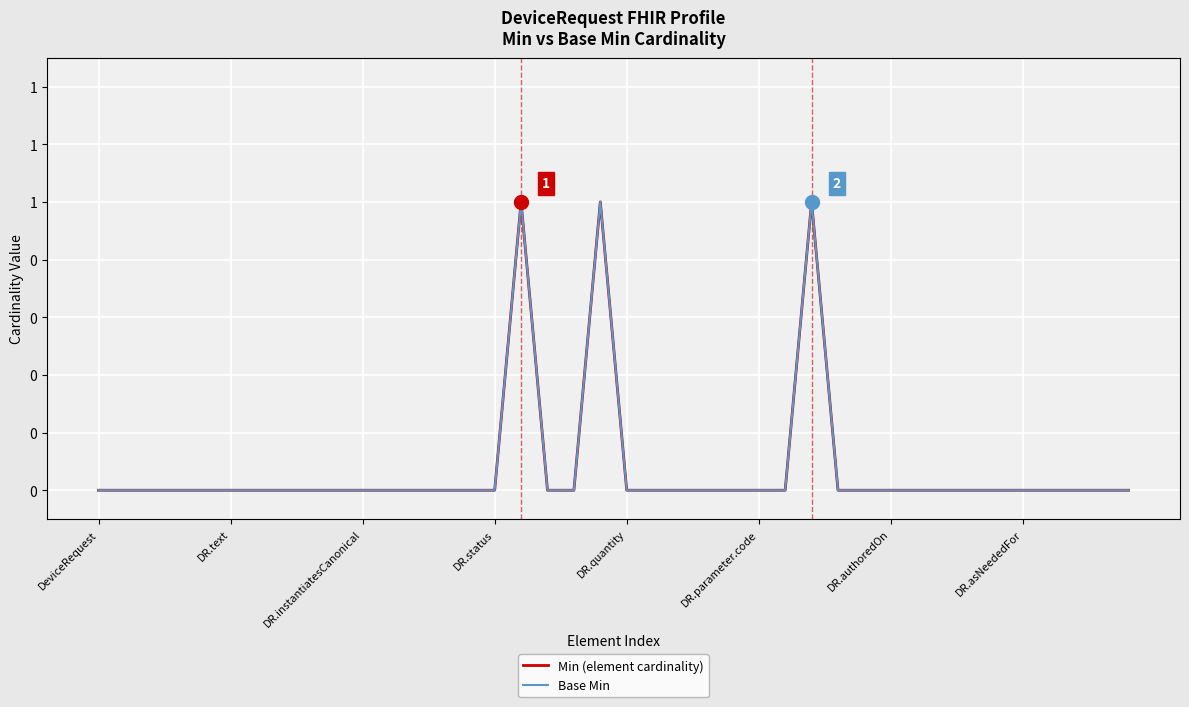

At which category does the chart reach its peak across all series?

16